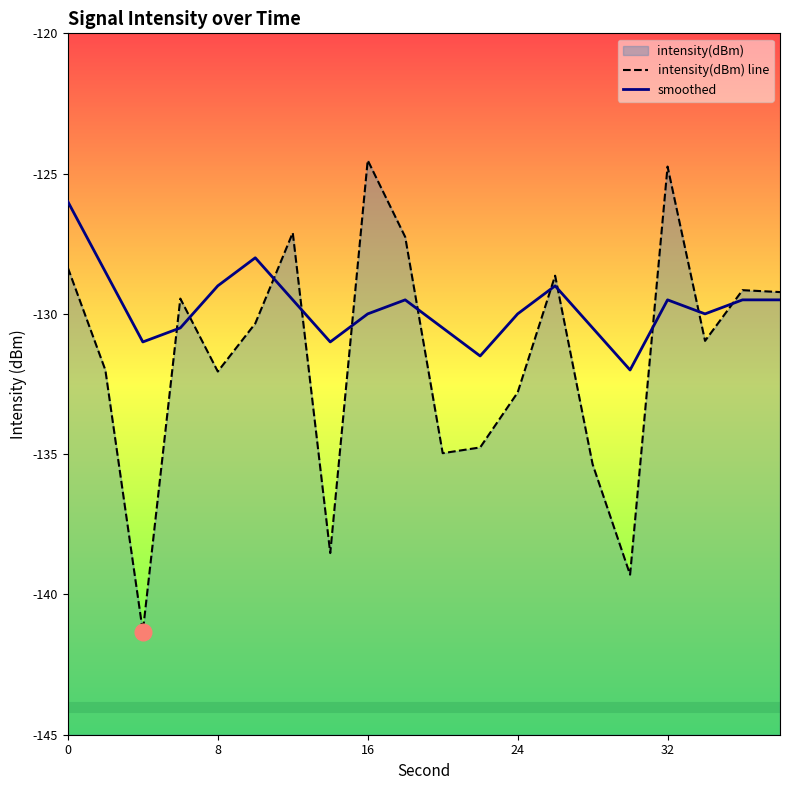

Does the chart display data point markers on the line(s)?

No